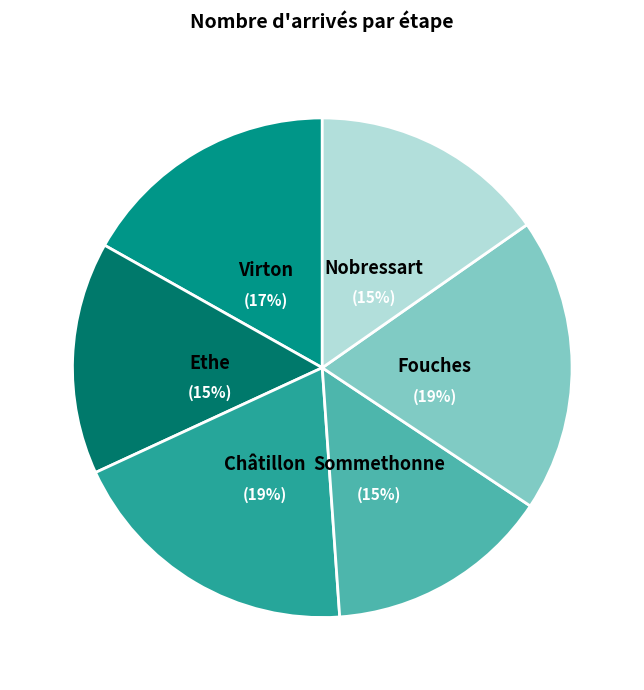

Does any single category account for the majority?

No